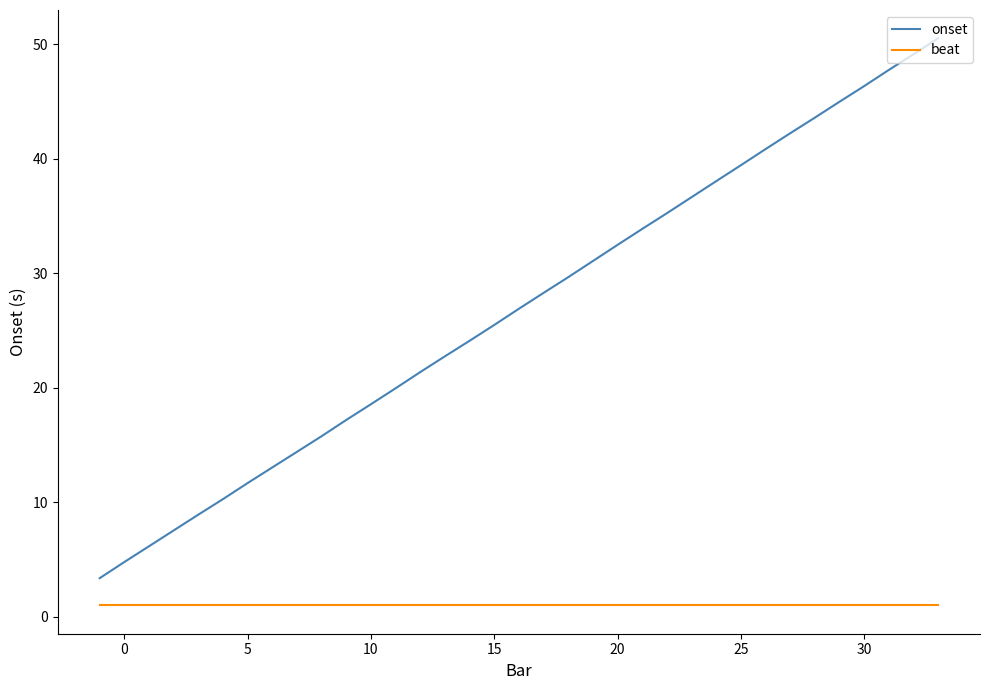

What is the sum of all beat values?

35.0